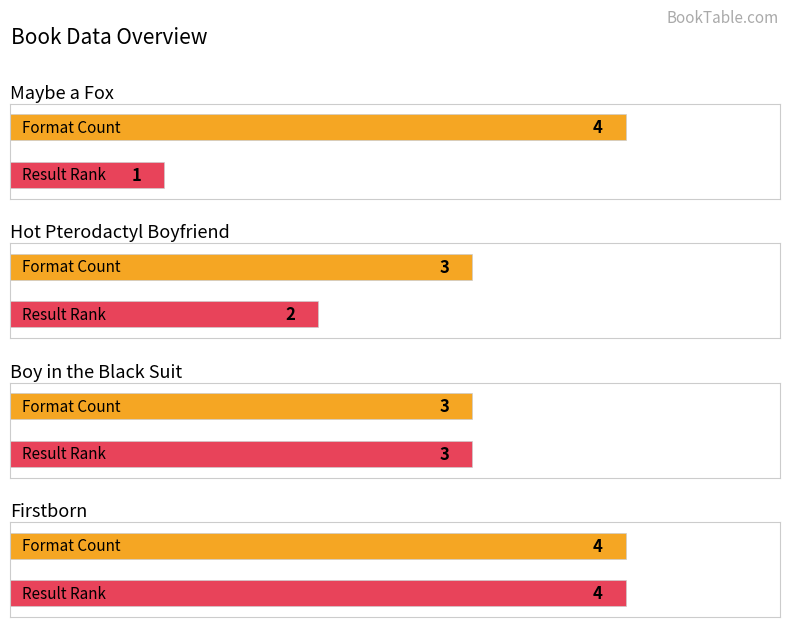

The value at Maybe a Fox is 4. True or false?

True